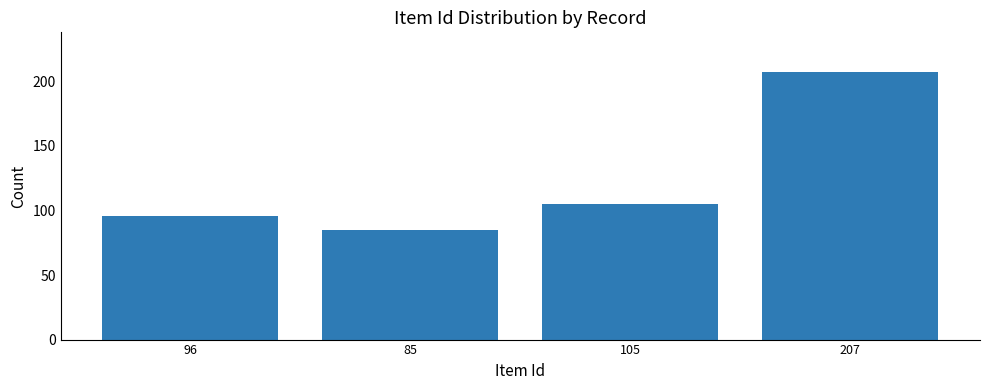

Reading right to left, list all the values displayed in this chart.

207	105	85	96